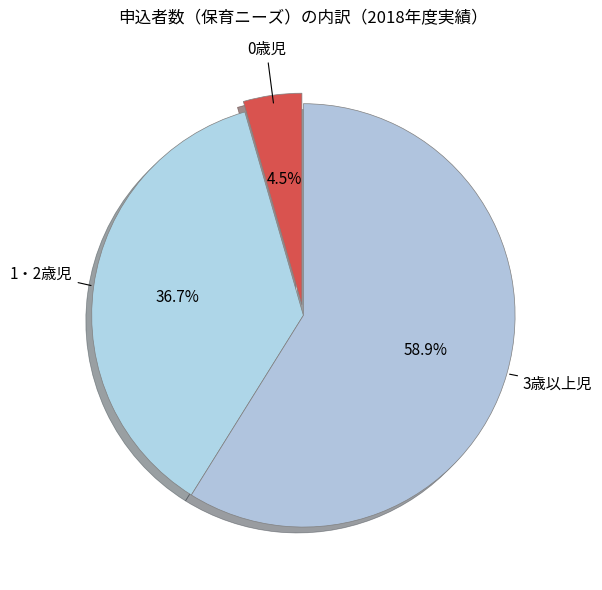

Which category has the biggest portion of the pie?

3歳以上児